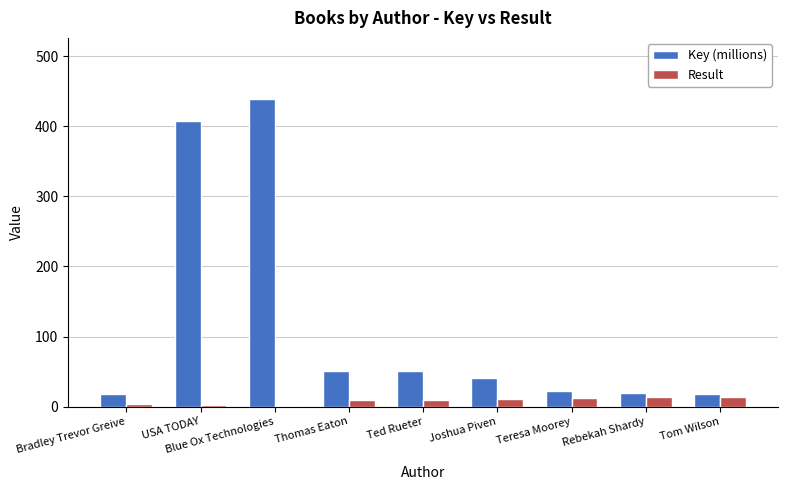

What is the sum of the Result values at Teresa Moorey and Joshua Piven?

23.0